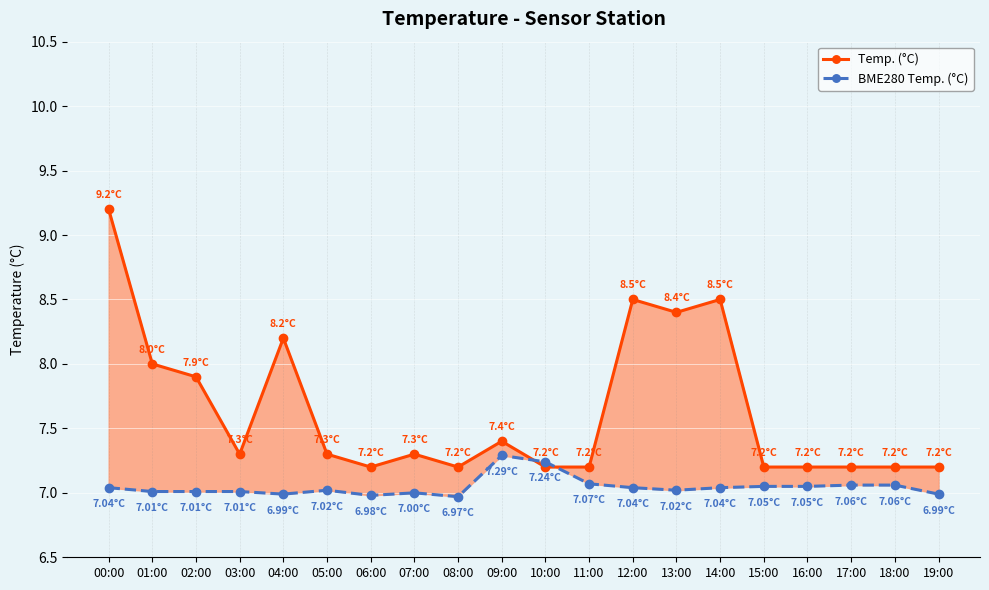

Reading left to right, what are all the values shown in this chart?

Temp. (°C): 00:00=9.2	01:00=8.0	02:00=7.9	03:00=7.3	04:00=8.2	05:00=7.3	06:00=7.2	07:00=7.3	08:00=7.2	09:00=7.4	10:00=7.2	11:00=7.2	12:00=8.5	13:00=8.4	14:00=8.5	15:00=7.2	16:00=7.2	17:00=7.2	18:00=7.2	19:00=7.2
BME280 Temp. (°C): 00:00=7.0	01:00=7.0	02:00=7.0	03:00=7.0	04:00=7.0	05:00=7.0	06:00=7.0	07:00=7.0	08:00=7.0	09:00=7.3	10:00=7.2	11:00=7.1	12:00=7.0	13:00=7.0	14:00=7.0	15:00=7.0	16:00=7.0	17:00=7.1	18:00=7.1	19:00=7.0